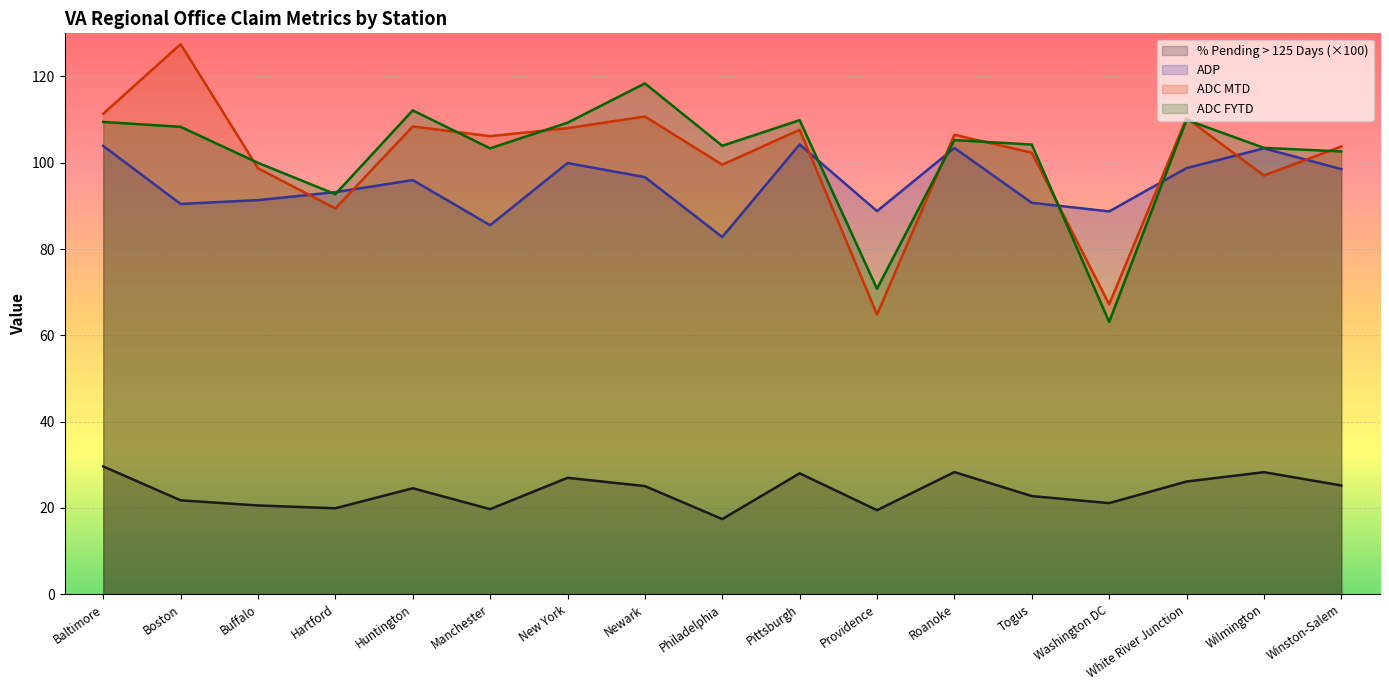

Which series changed the most between Pittsburgh and Washington DC?

ADC FYTD